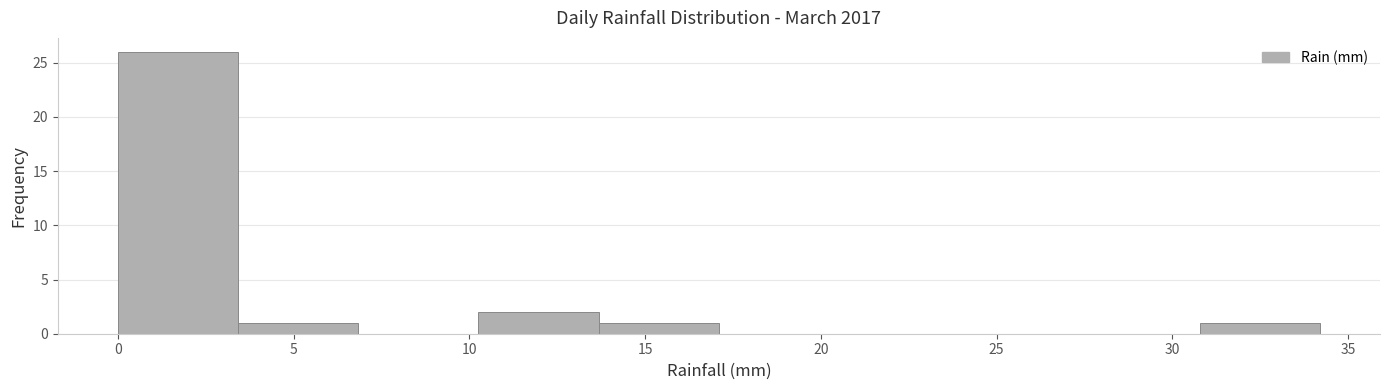

Reading left to right, transcribe this chart: for each bar, give the range it covers on the x-axis and its height. Neither the bar edges nor the heights are printed on the chart, so give them approximately, as read against the axes.

0.0 to 3.5: 26
3.5 to 7.0: 1
7.0 to 10.5: 0
10.5 to 13.5: 2
13.5 to 17.0: 1
17.0 to 20.5: 0
20.5 to 24.0: 0
24.0 to 27.5: 0
27.5 to 31.0: 0
31.0 to 34.0: 1